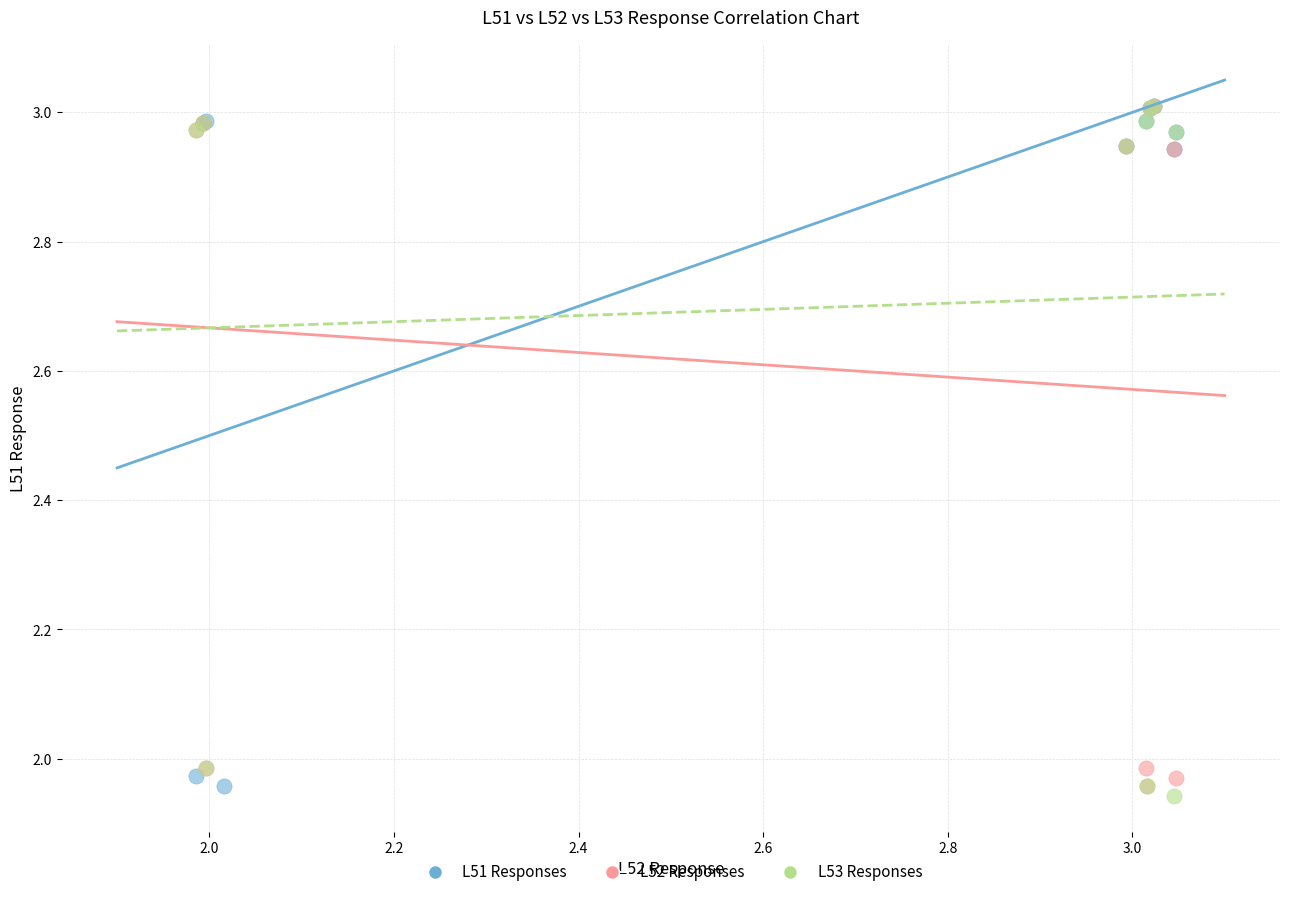

What are all the series names shown in the legend?

L51 Responses, L52 Responses, L53 Responses